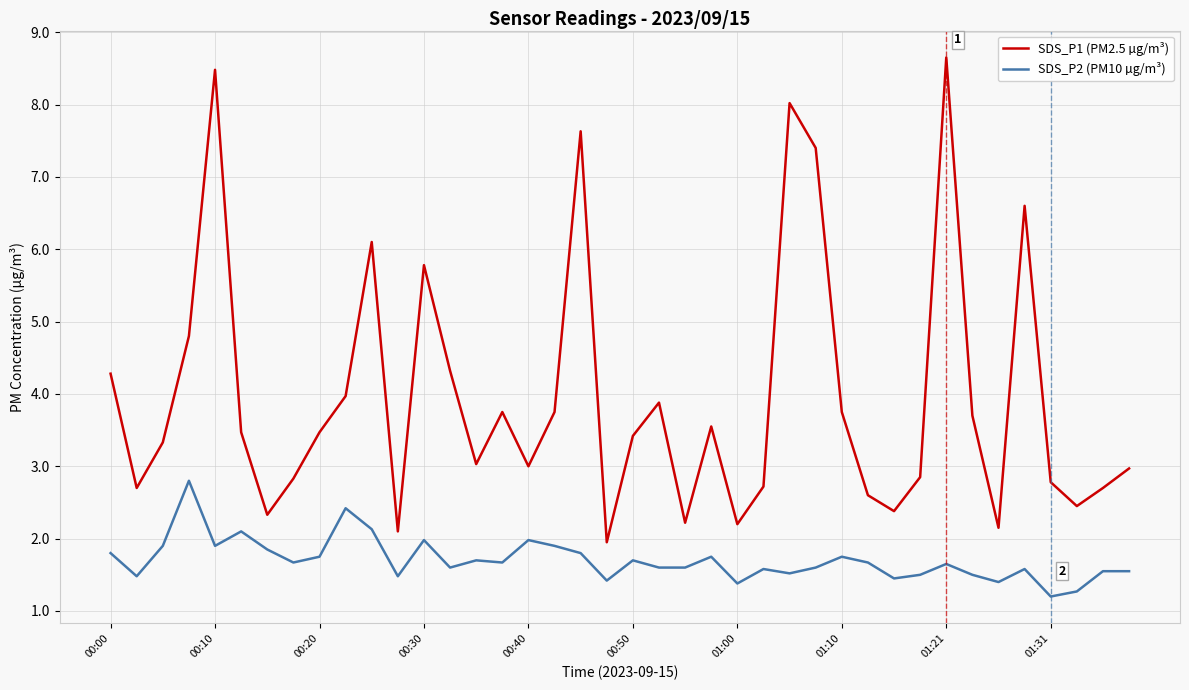

What is the minimum value shown in the chart?

1.2